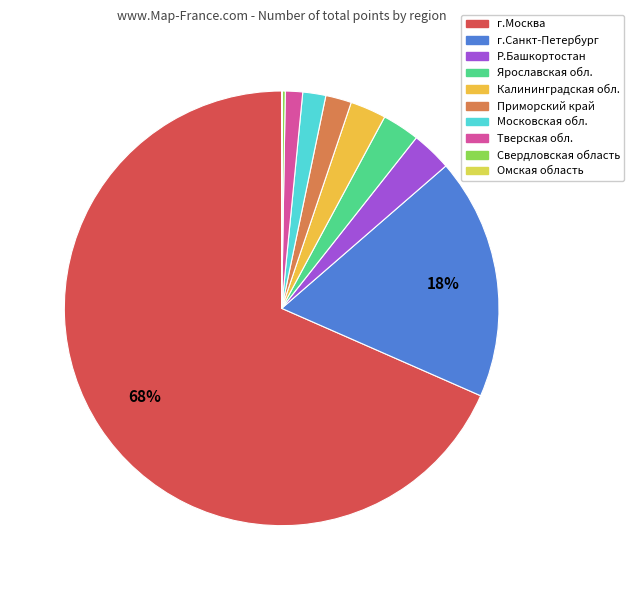

Does г.Санкт-Петербург account for over 50% of the chart?

No